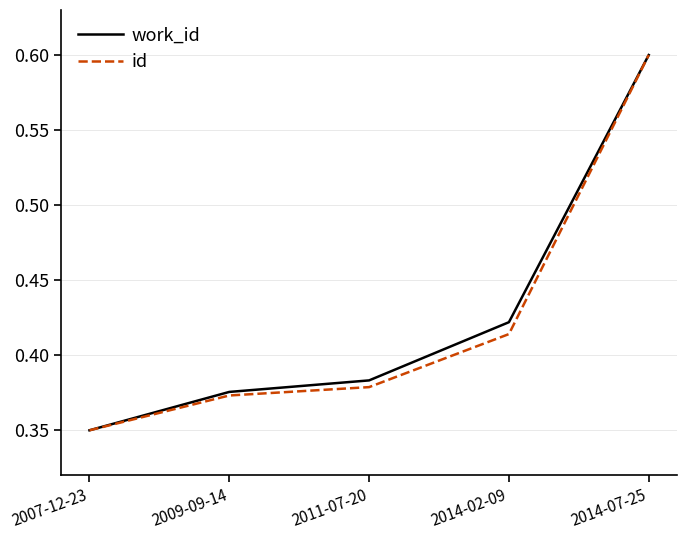

List the labels in order of work_id value, largest first.

2014-07-25, 2014-02-09, 2011-07-20, 2009-09-14, 2007-12-23